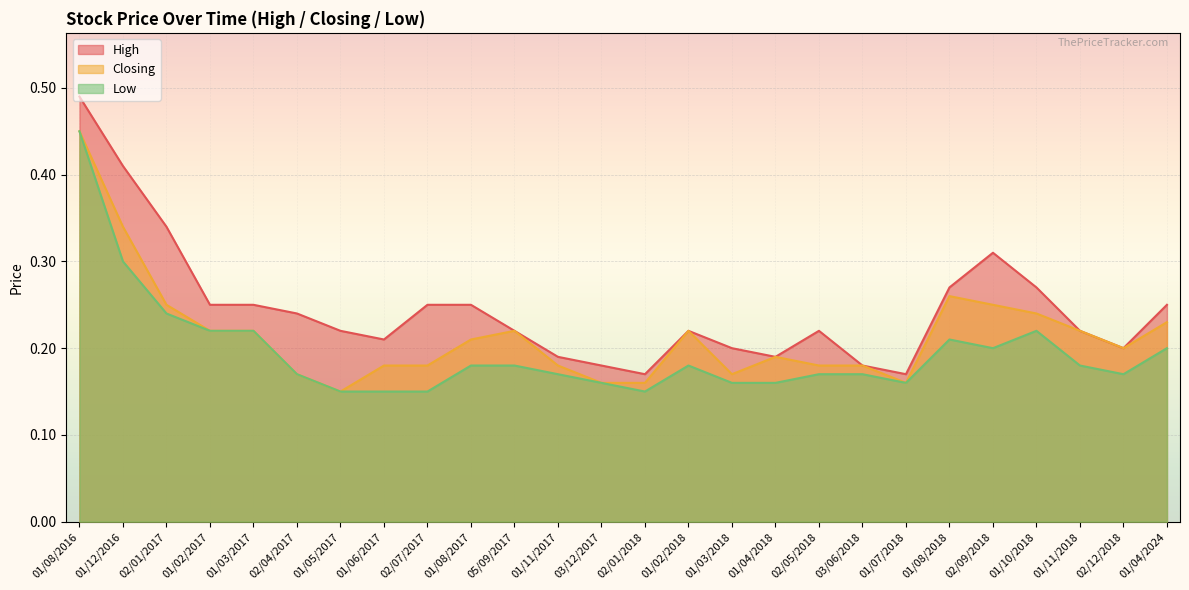

What is the label of the 13th point from the left?

03/12/2017